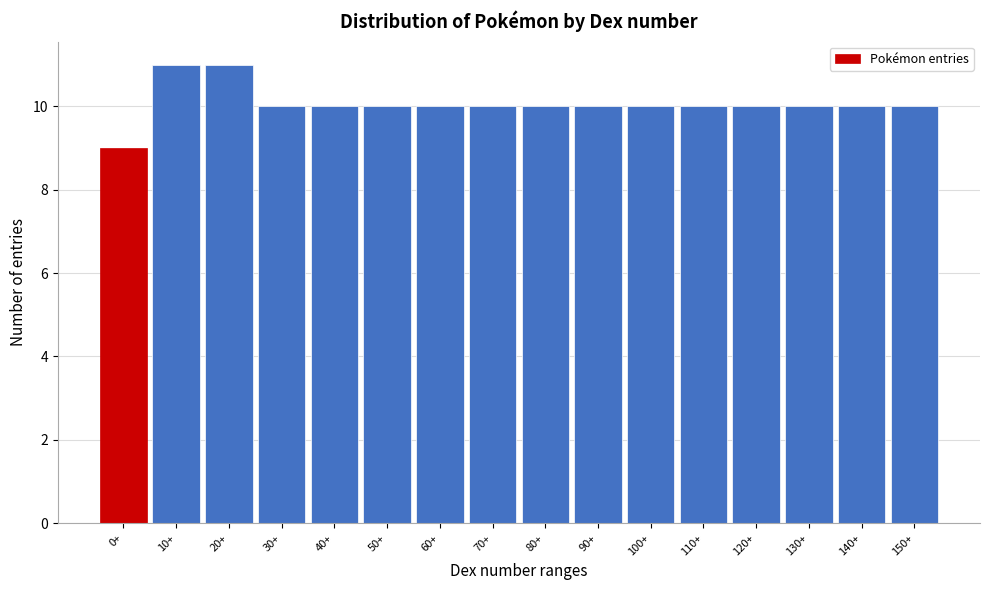

Reading left to right, list all the values displayed in this chart.

9	11	11	10	10	10	10	10	10	10	10	10	10	10	10	10